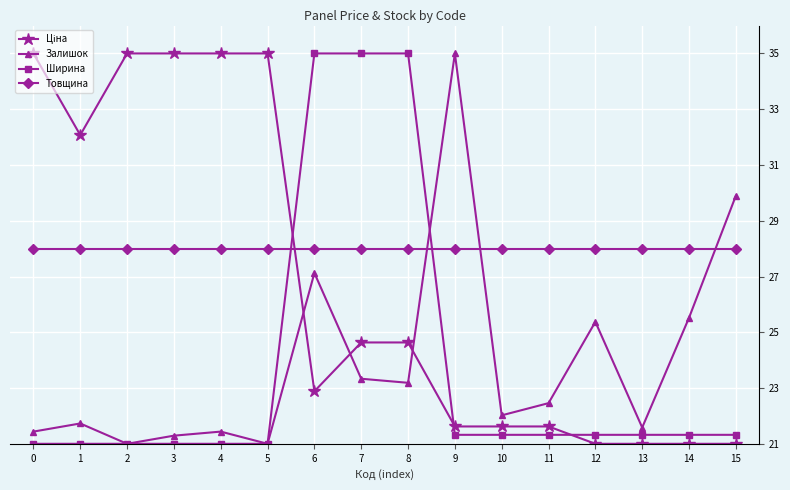

How many distinct data groups are displayed?

4